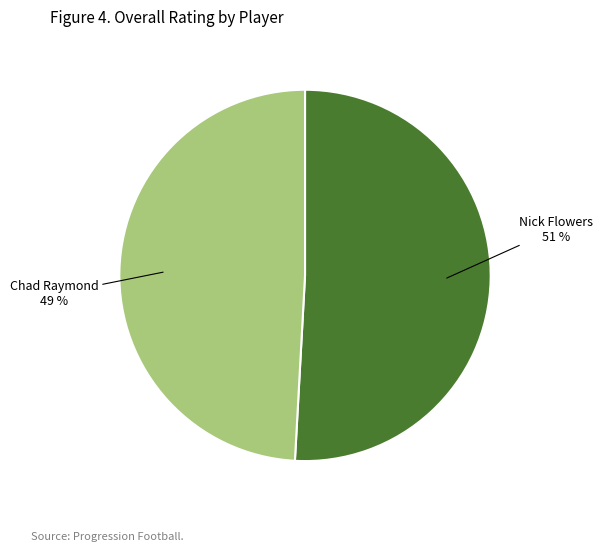

To the nearest percent, what is the average slice percentage?

50%